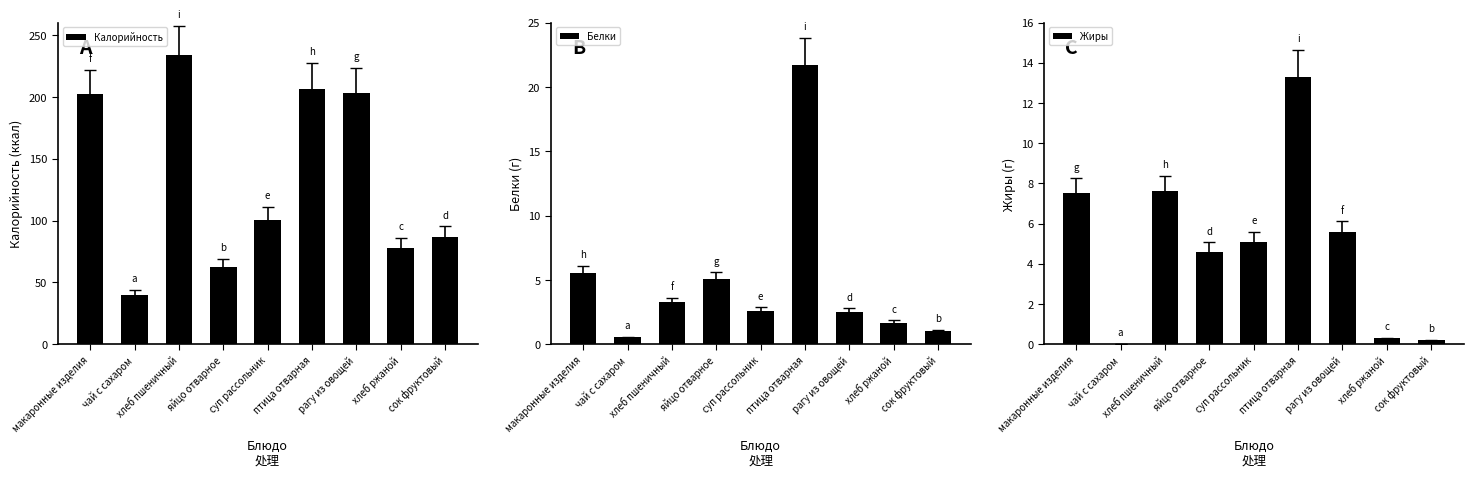

What is the total value across all series at хлеб ржаной?

79.9